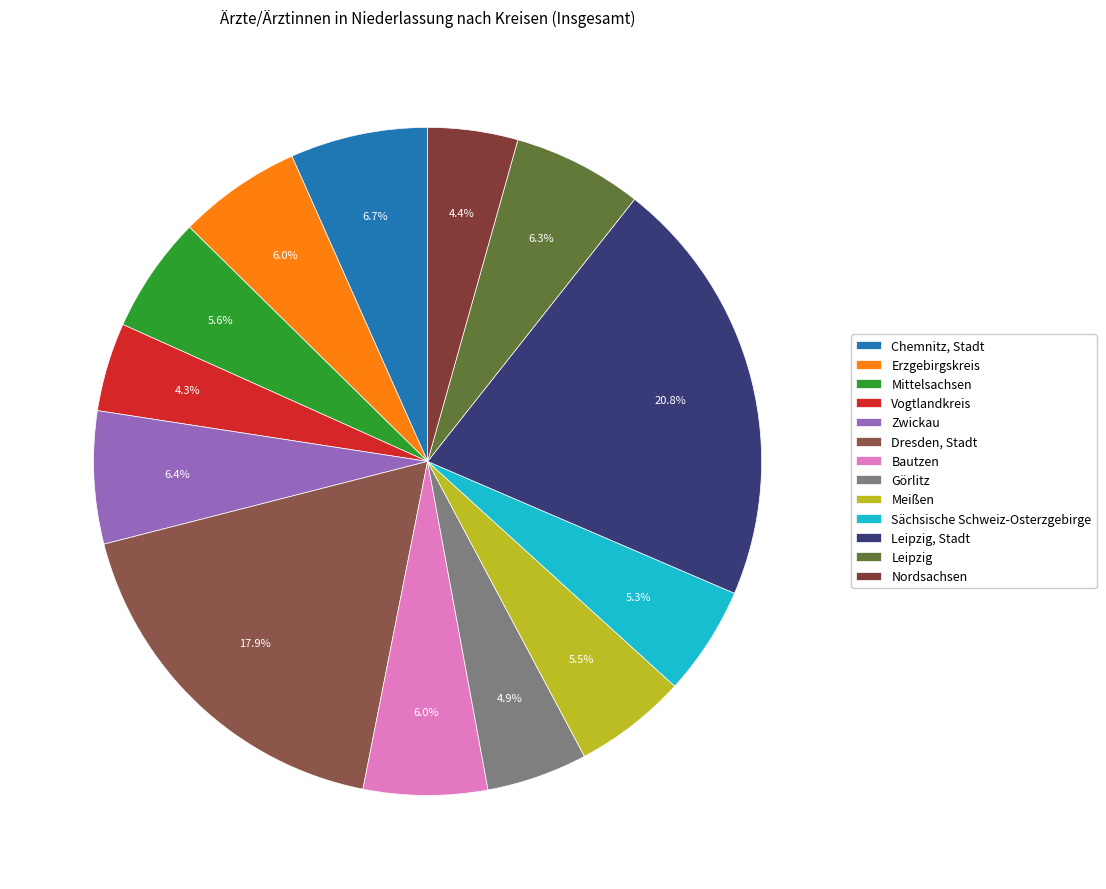

To the nearest percent, what is the difference between the Meißen and Dresden, Stadt slice percentages?

12%